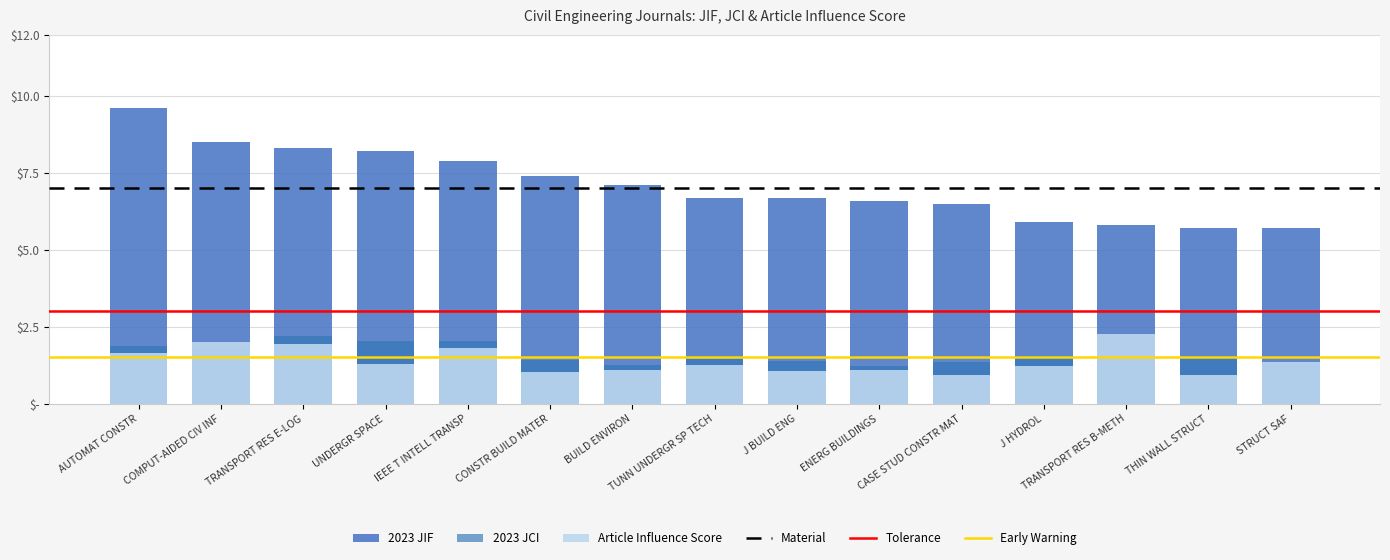

At how many categories does at least one series exceed 7?

7